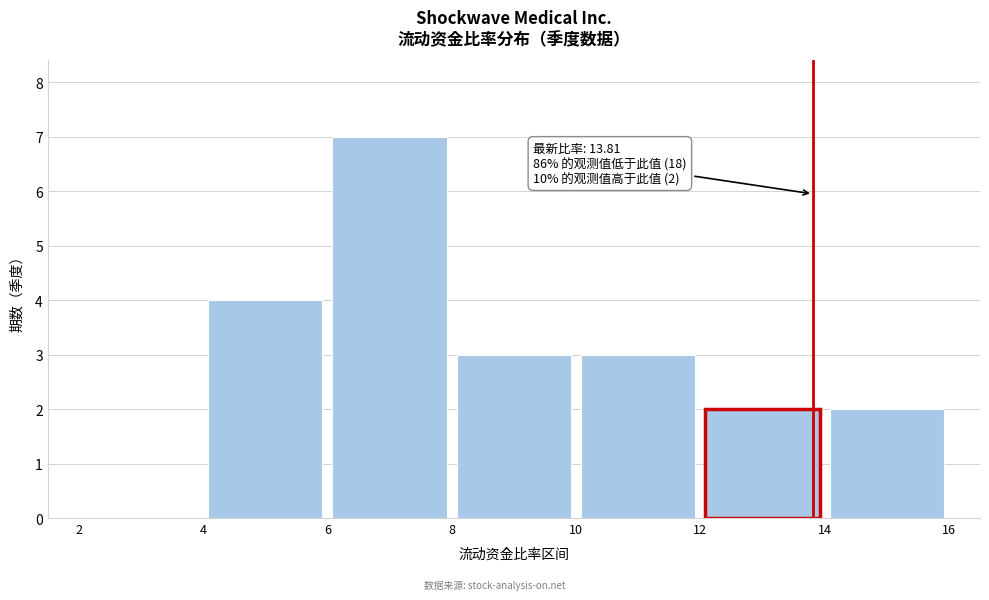

Over which range of the x-axis is the bar tallest?

6 to 8